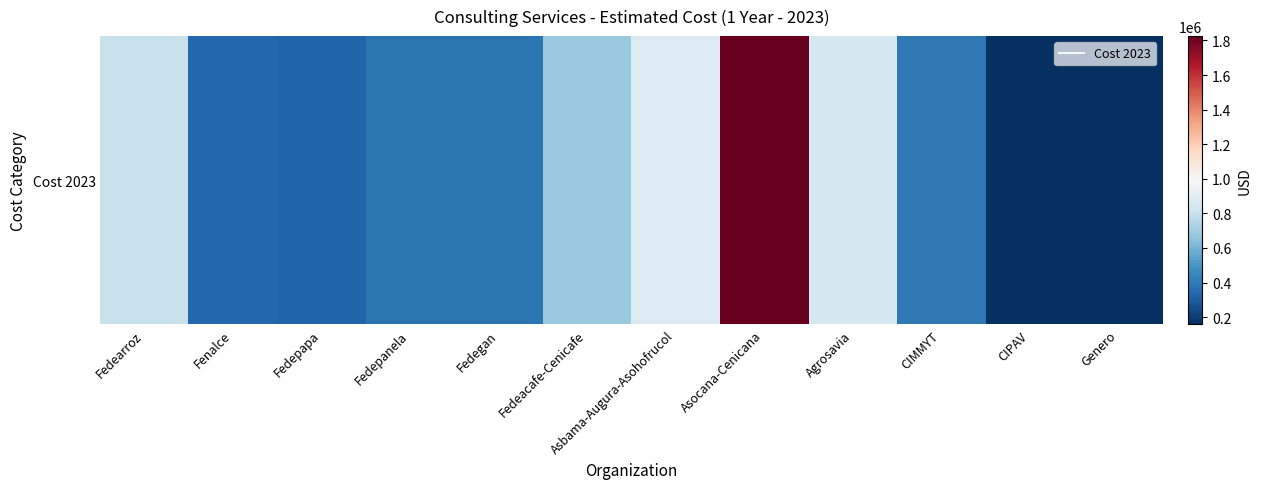

What is the difference between the maximum and minimum values?

1667805.2